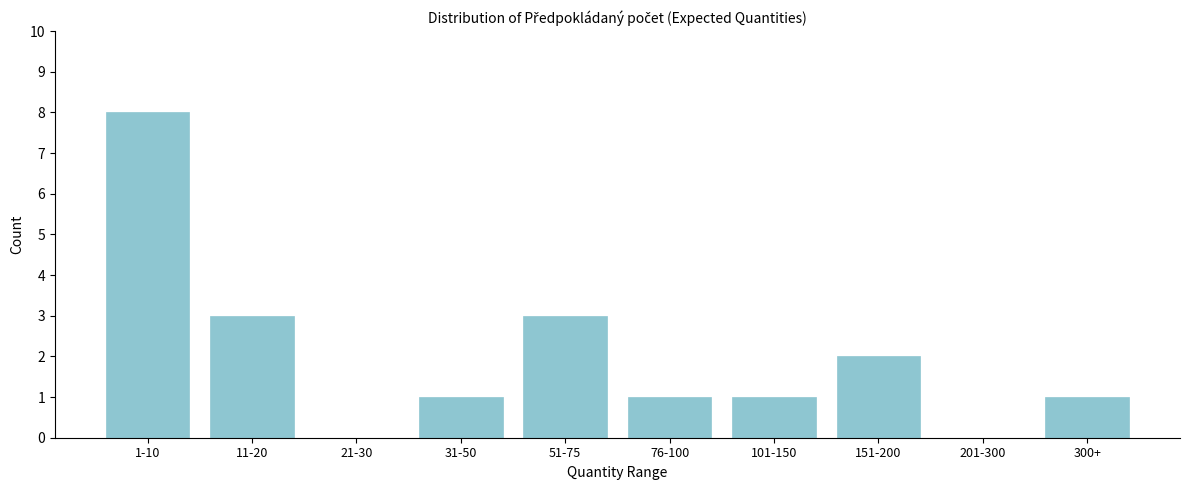

Reading left to right, extract all data points from this chart.

1-10=8	11-20=3	21-30=0	31-50=1	51-75=3	76-100=1	101-150=1	151-200=2	201-300=0	300+=1